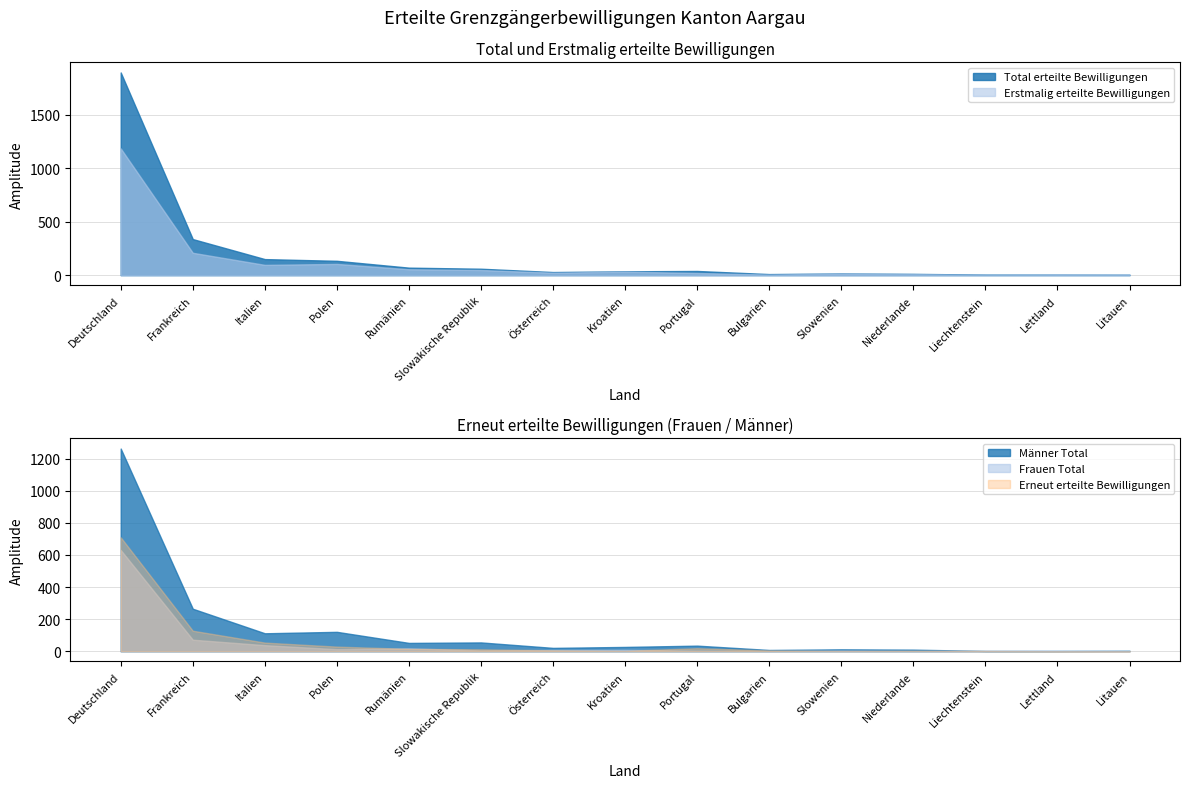

Between Italien and Liechtenstein, which is larger?

Italien